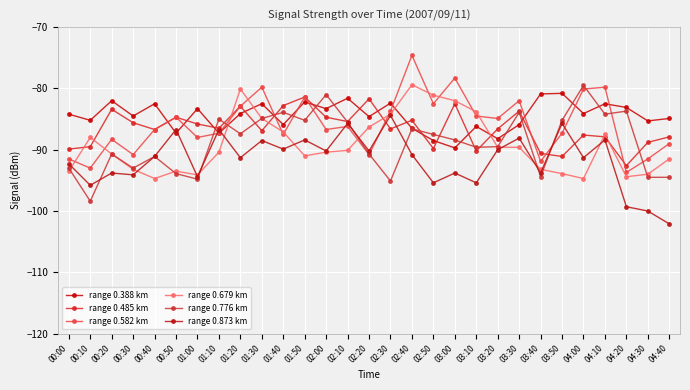

What is the lowest value of the range 0.582 km series?

-93.7